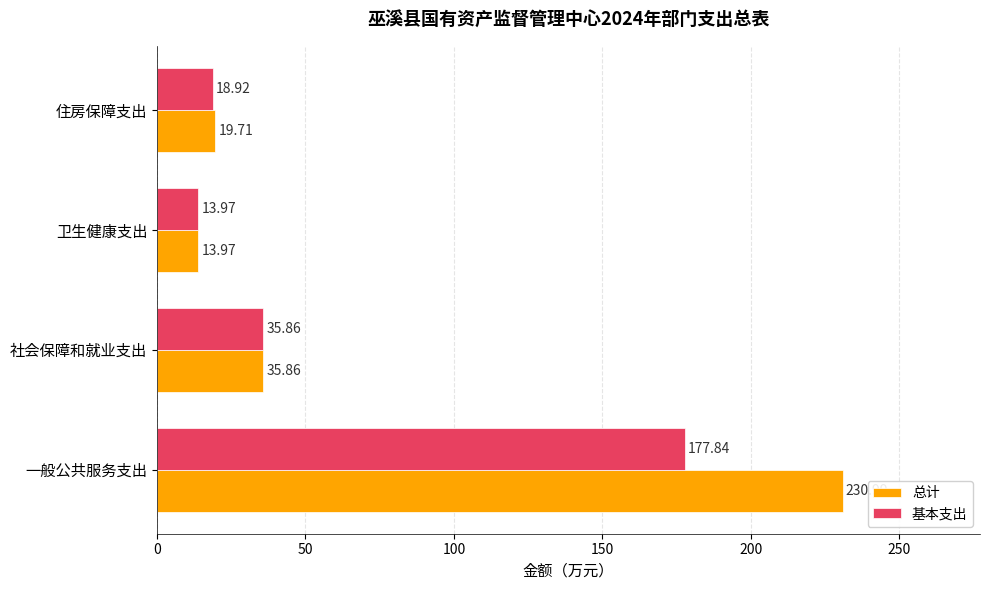

At which label is 总计 closest to 122?

社会保障和就业支出